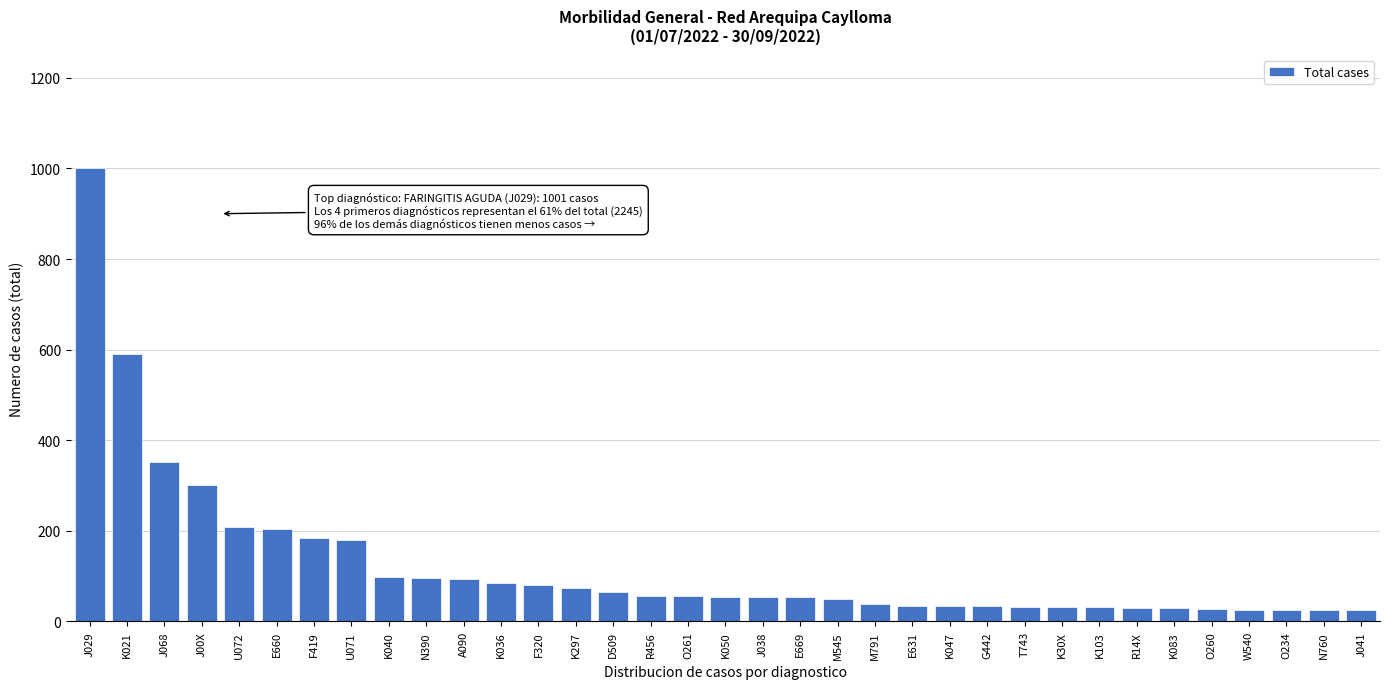

Where is the data nearest to the value 513?

K021